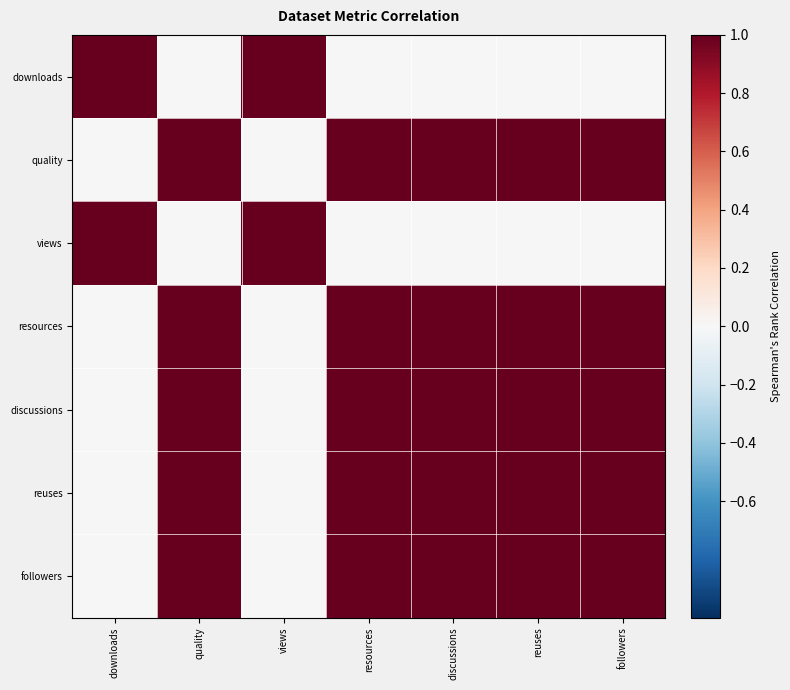

Which category has the lowest value across all series?

quality